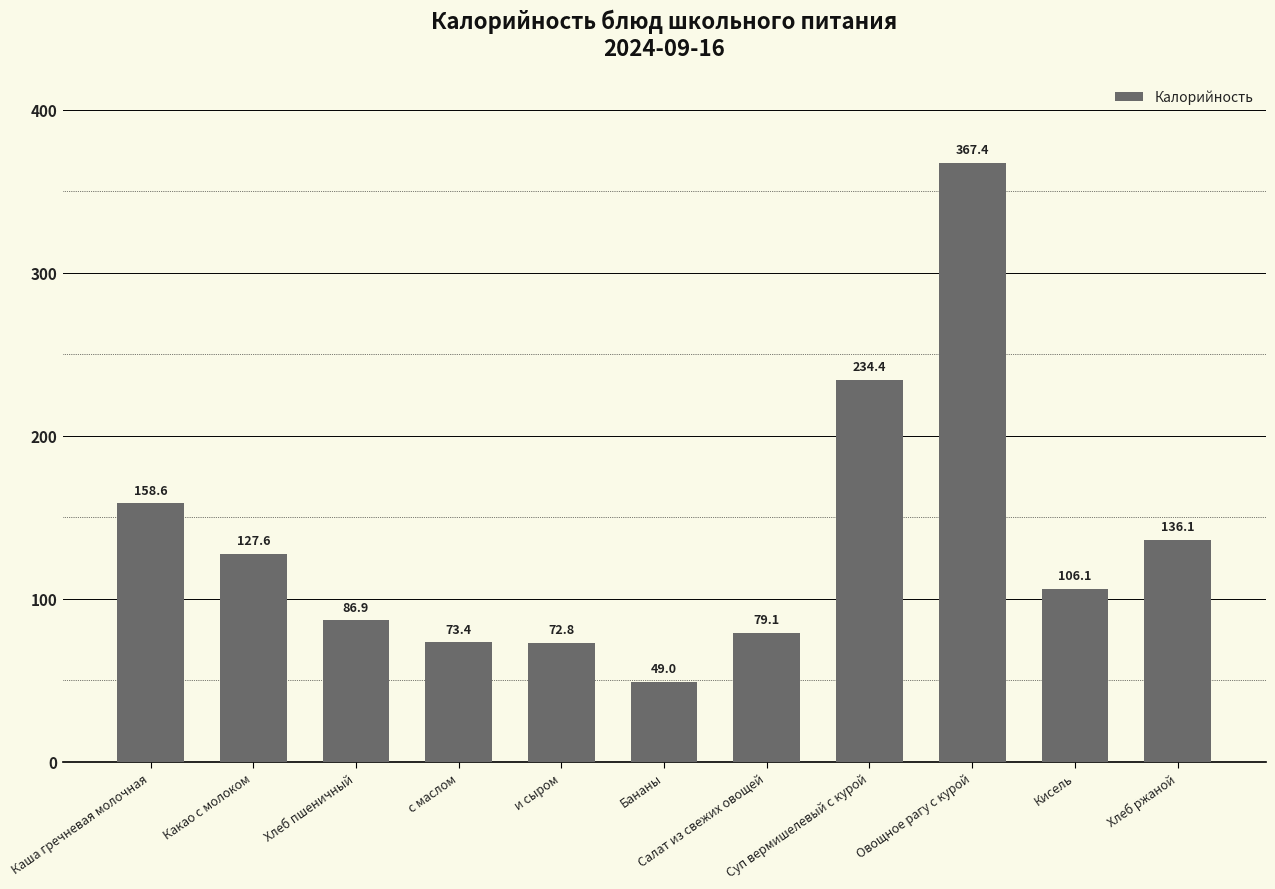

Approximately how many times larger is the value at Бананы compared to Кисель?

0.5